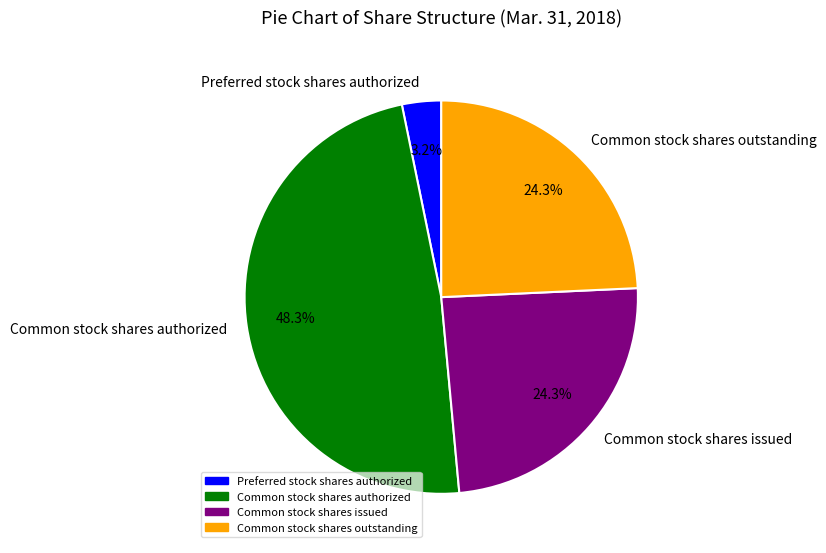

What is the ratio of the value at Preferred stock shares authorized to the value at Common stock shares issued?

0.1